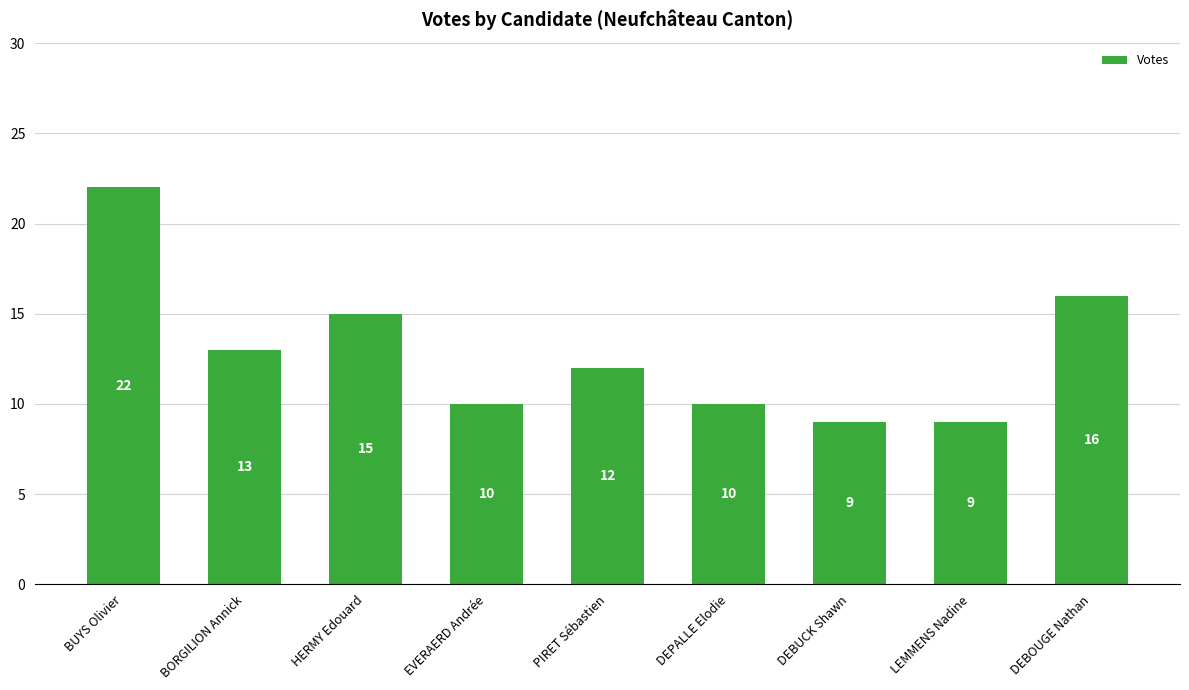

What is the label of the 2nd bar from the right?

LEMMENS Nadine